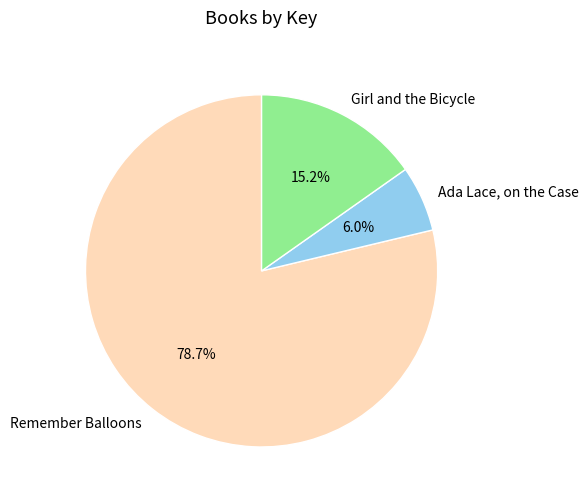

Does Ada Lace, on the Case account for over 50% of the chart?

No